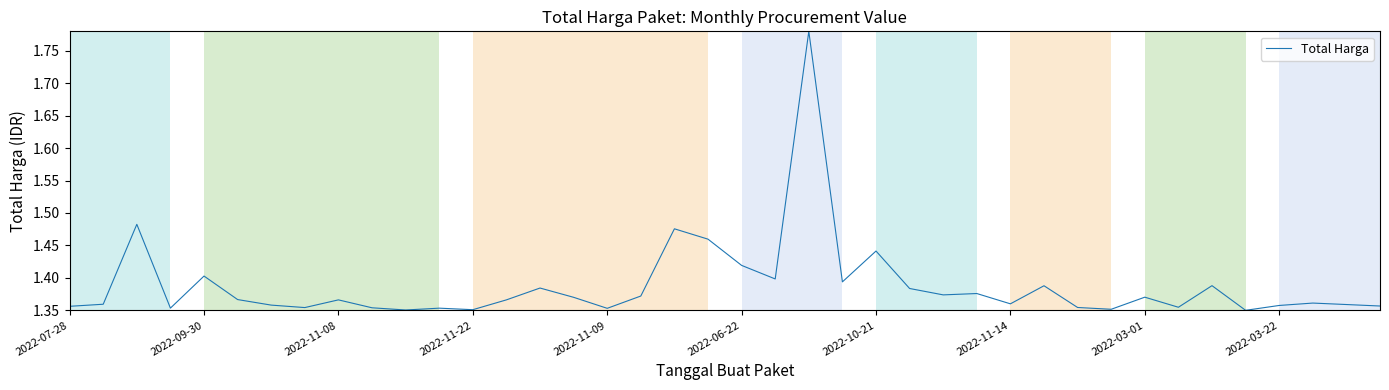

Does the chart have visible grid lines?

Yes